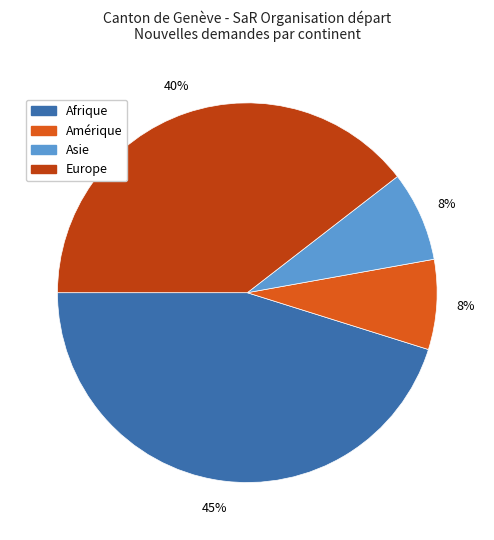

The Asie slice represents 1% of the pie. True or false?

False